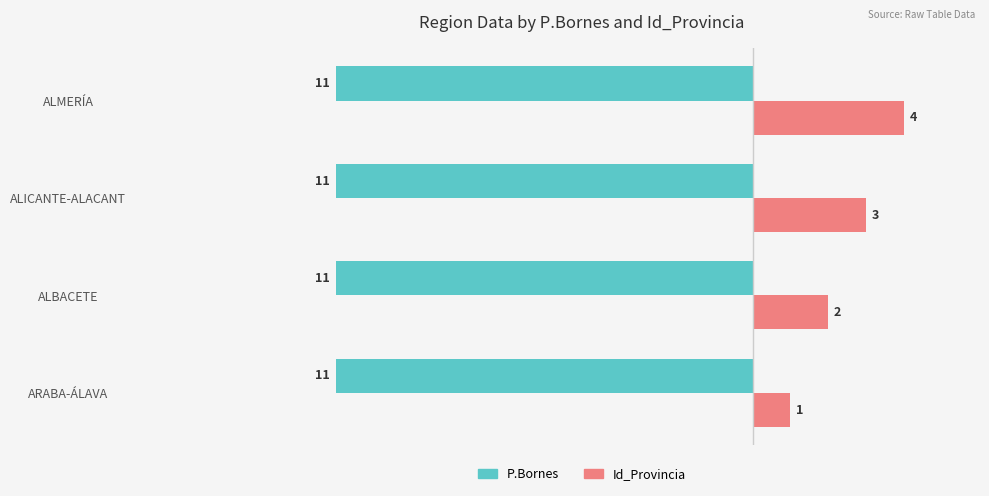

Rank the categories by Id_Provincia value from lowest to highest.

ARABA-ÁLAVA, ALBACETE, ALICANTE-ALACANT, ALMERÍA